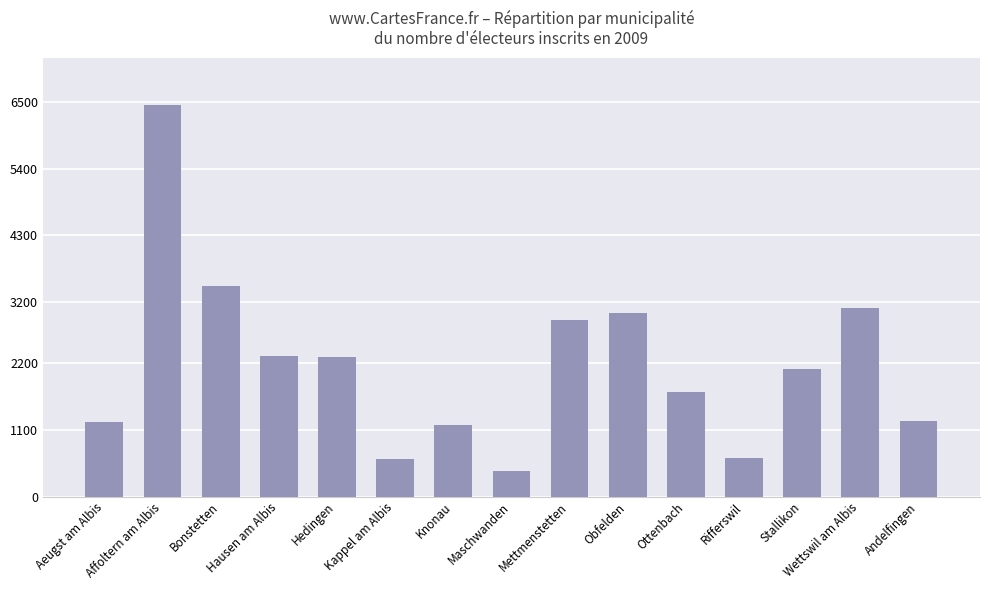

What is the change in value from Ottenbach to Stallikon?

+369